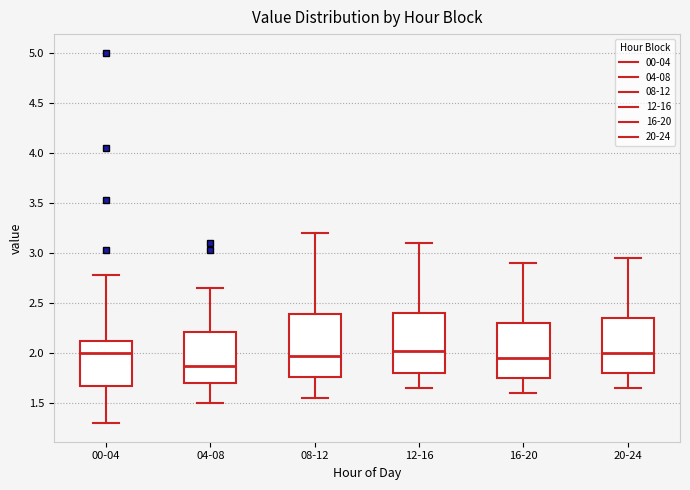

Reading left to right, transcribe this box plot: for each box, give where its median line is, the range the box spans, and where its two whiskers end, as read against the y-axis. The values are not printed on the chart, so give them approximately, as read against the axis.

00-04: median 2.00, box 1.65 to 2.10, whiskers 1.30 to 2.80
04-08: median 1.90, box 1.70 to 2.20, whiskers 1.50 to 2.65
08-12: median 2.00, box 1.75 to 2.40, whiskers 1.55 to 3.20
12-16: median 2.05, box 1.80 to 2.40, whiskers 1.65 to 3.10
16-20: median 1.95, box 1.75 to 2.30, whiskers 1.60 to 2.90
20-24: median 2.00, box 1.80 to 2.35, whiskers 1.65 to 2.95